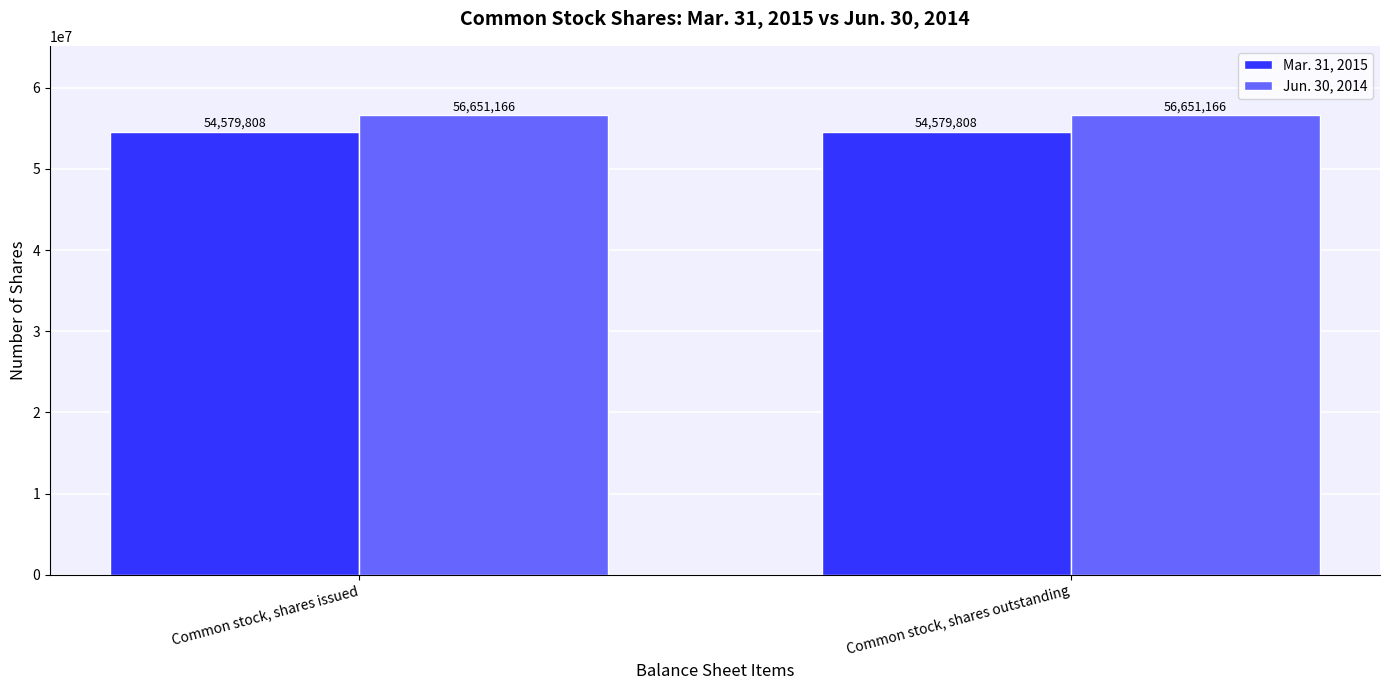

Is it true that Mar. 31, 2015 equals 31224728 at Common stock, shares outstanding?

False